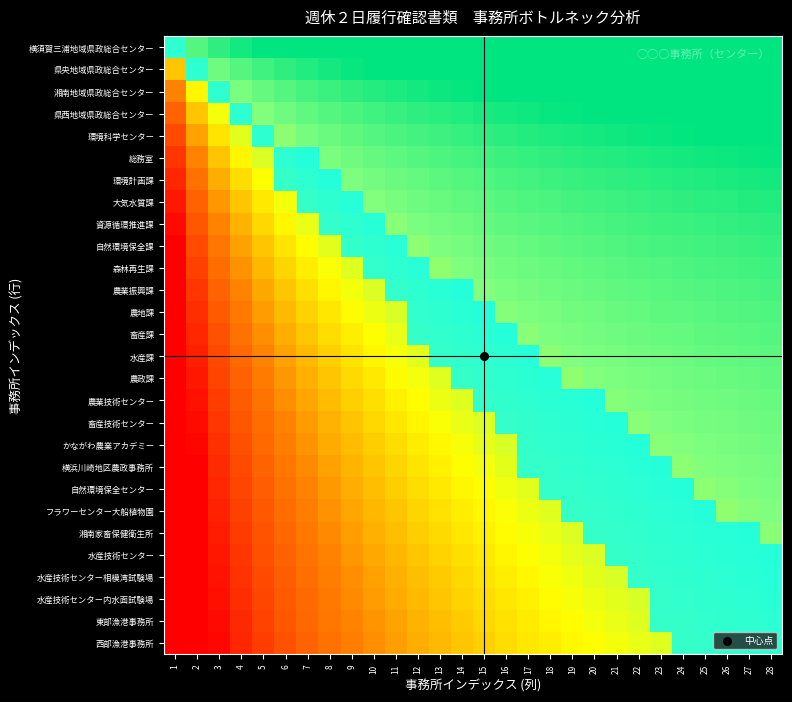

Reading left to right, list all the values displayed in this chart.

横須賀三浦地域県政総合センター: 1=1.0	2=2.0	3=3.0	4=4.0	5=5.0	6=6.0	7=7.0	8=8.0	9=9.0	10=10.0	11=11.0	12=12.0	13=13.0	14=14.0	15=15.0	16=16.0	17=17.0	18=18.0	19=19.0	20=20.0	21=21.0	22=22.0	23=23.0	24=24.0	25=25.0	26=26.0	27=27.0	28=28.0
県央地域県政総合センター: 1=0.5	2=1.0	3=1.5	4=2.0	5=2.5	6=3.0	7=3.5	8=4.0	9=4.5	10=5.0	11=5.5	12=6.0	13=6.5	14=7.0	15=7.5	16=8.0	17=8.5	18=9.0	19=9.5	20=10.0	21=10.5	22=11.0	23=11.5	24=12.0	25=12.5	26=13.0	27=13.5	28=14.0
湘南地域県政総合センター: 1=0.3	2=0.7	3=1.0	4=1.3	5=1.7	6=2.0	7=2.3	8=2.7	9=3.0	10=3.3	11=3.7	12=4.0	13=4.3	14=4.7	15=5.0	16=5.3	17=5.7	18=6.0	19=6.3	20=6.7	21=7.0	22=7.3	23=7.7	24=8.0	25=8.3	26=8.7	27=9.0	28=9.3
県西地域県政総合センター: 1=0.2	2=0.5	3=0.8	4=1.0	5=1.2	6=1.5	7=1.8	8=2.0	9=2.2	10=2.5	11=2.8	12=3.0	13=3.2	14=3.5	15=3.8	16=4.0	17=4.2	18=4.5	19=4.8	20=5.0	21=5.2	22=5.5	23=5.8	24=6.0	25=6.2	26=6.5	27=6.8	28=7.0
環境科学センター: 1=0.2	2=0.4	3=0.6	4=0.8	5=1.0	6=1.2	7=1.4	8=1.6	9=1.8	10=2.0	11=2.2	12=2.4	13=2.6	14=2.8	15=3.0	16=3.2	17=3.4	18=3.6	19=3.8	20=4.0	21=4.2	22=4.4	23=4.6	24=4.8	25=5.0	26=5.2	27=5.4	28=5.6
総務室: 1=0.2	2=0.3	3=0.5	4=0.7	5=0.8	6=1.0	7=1.2	8=1.3	9=1.5	10=1.7	11=1.8	12=2.0	13=2.2	14=2.3	15=2.5	16=2.7	17=2.8	18=3.0	19=3.2	20=3.3	21=3.5	22=3.7	23=3.8	24=4.0	25=4.2	26=4.3	27=4.5	28=4.7
環境計画課: 1=0.1	2=0.3	3=0.4	4=0.6	5=0.7	6=0.9	7=1.0	8=1.1	9=1.3	10=1.4	11=1.6	12=1.7	13=1.9	14=2.0	15=2.1	16=2.3	17=2.4	18=2.6	19=2.7	20=2.9	21=3.0	22=3.1	23=3.3	24=3.4	25=3.6	26=3.7	27=3.9	28=4.0
大気水質課: 1=0.1	2=0.2	3=0.4	4=0.5	5=0.6	6=0.8	7=0.9	8=1.0	9=1.1	10=1.2	11=1.4	12=1.5	13=1.6	14=1.8	15=1.9	16=2.0	17=2.1	18=2.2	19=2.4	20=2.5	21=2.6	22=2.8	23=2.9	24=3.0	25=3.1	26=3.2	27=3.4	28=3.5
資源循環推進課: 1=0.1	2=0.2	3=0.3	4=0.4	5=0.6	6=0.7	7=0.8	8=0.9	9=1.0	10=1.1	11=1.2	12=1.3	13=1.4	14=1.6	15=1.7	16=1.8	17=1.9	18=2.0	19=2.1	20=2.2	21=2.3	22=2.4	23=2.6	24=2.7	25=2.8	26=2.9	27=3.0	28=3.1
自然環境保全課: 1=0.1	2=0.2	3=0.3	4=0.4	5=0.5	6=0.6	7=0.7	8=0.8	9=0.9	10=1.0	11=1.1	12=1.2	13=1.3	14=1.4	15=1.5	16=1.6	17=1.7	18=1.8	19=1.9	20=2.0	21=2.1	22=2.2	23=2.3	24=2.4	25=2.5	26=2.6	27=2.7	28=2.8
森林再生課: 1=0.1	2=0.2	3=0.3	4=0.4	5=0.5	6=0.5	7=0.6	8=0.7	9=0.8	10=0.9	11=1.0	12=1.1	13=1.2	14=1.3	15=1.4	16=1.5	17=1.5	18=1.6	19=1.7	20=1.8	21=1.9	22=2.0	23=2.1	24=2.2	25=2.3	26=2.4	27=2.5	28=2.5
農業振興課: 1=0.1	2=0.2	3=0.2	4=0.3	5=0.4	6=0.5	7=0.6	8=0.7	9=0.8	10=0.8	11=0.9	12=1.0	13=1.1	14=1.2	15=1.2	16=1.3	17=1.4	18=1.5	19=1.6	20=1.7	21=1.8	22=1.8	23=1.9	24=2.0	25=2.1	26=2.2	27=2.2	28=2.3
農地課: 1=0.1	2=0.2	3=0.2	4=0.3	5=0.4	6=0.5	7=0.5	8=0.6	9=0.7	10=0.8	11=0.8	12=0.9	13=1.0	14=1.1	15=1.2	16=1.2	17=1.3	18=1.4	19=1.5	20=1.5	21=1.6	22=1.7	23=1.8	24=1.8	25=1.9	26=2.0	27=2.1	28=2.2
畜産課: 1=0.1	2=0.1	3=0.2	4=0.3	5=0.4	6=0.4	7=0.5	8=0.6	9=0.6	10=0.7	11=0.8	12=0.9	13=0.9	14=1.0	15=1.1	16=1.1	17=1.2	18=1.3	19=1.4	20=1.4	21=1.5	22=1.6	23=1.6	24=1.7	25=1.8	26=1.9	27=1.9	28=2.0
水産課: 1=0.1	2=0.1	3=0.2	4=0.3	5=0.3	6=0.4	7=0.5	8=0.5	9=0.6	10=0.7	11=0.7	12=0.8	13=0.9	14=0.9	15=1.0	16=1.1	17=1.1	18=1.2	19=1.3	20=1.3	21=1.4	22=1.5	23=1.5	24=1.6	25=1.7	26=1.7	27=1.8	28=1.9
農政課: 1=0.1	2=0.1	3=0.2	4=0.2	5=0.3	6=0.4	7=0.4	8=0.5	9=0.6	10=0.6	11=0.7	12=0.8	13=0.8	14=0.9	15=0.9	16=1.0	17=1.1	18=1.1	19=1.2	20=1.2	21=1.3	22=1.4	23=1.4	24=1.5	25=1.6	26=1.6	27=1.7	28=1.8
農業技術センター: 1=0.1	2=0.1	3=0.2	4=0.2	5=0.3	6=0.4	7=0.4	8=0.5	9=0.5	10=0.6	11=0.6	12=0.7	13=0.8	14=0.8	15=0.9	16=0.9	17=1.0	18=1.1	19=1.1	20=1.2	21=1.2	22=1.3	23=1.4	24=1.4	25=1.5	26=1.5	27=1.6	28=1.6
畜産技術センター: 1=0.1	2=0.1	3=0.2	4=0.2	5=0.3	6=0.3	7=0.4	8=0.4	9=0.5	10=0.6	11=0.6	12=0.7	13=0.7	14=0.8	15=0.8	16=0.9	17=0.9	18=1.0	19=1.1	20=1.1	21=1.2	22=1.2	23=1.3	24=1.3	25=1.4	26=1.4	27=1.5	28=1.6
かながわ農業アカデミー: 1=0.1	2=0.1	3=0.2	4=0.2	5=0.3	6=0.3	7=0.4	8=0.4	9=0.5	10=0.5	11=0.6	12=0.6	13=0.7	14=0.7	15=0.8	16=0.8	17=0.9	18=0.9	19=1.0	20=1.1	21=1.1	22=1.2	23=1.2	24=1.3	25=1.3	26=1.4	27=1.4	28=1.5
横浜川崎地区農政事務所: 1=0.1	2=0.1	3=0.1	4=0.2	5=0.2	6=0.3	7=0.3	8=0.4	9=0.5	10=0.5	11=0.6	12=0.6	13=0.7	14=0.7	15=0.8	16=0.8	17=0.8	18=0.9	19=0.9	20=1.0	21=1.1	22=1.1	23=1.1	24=1.2	25=1.2	26=1.3	27=1.4	28=1.4
自然環境保全センター: 1=0.0	2=0.1	3=0.1	4=0.2	5=0.2	6=0.3	7=0.3	8=0.4	9=0.4	10=0.5	11=0.5	12=0.6	13=0.6	14=0.7	15=0.7	16=0.8	17=0.8	18=0.9	19=0.9	20=1.0	21=1.0	22=1.0	23=1.1	24=1.1	25=1.2	26=1.2	27=1.3	28=1.3
フラワーセンター大船植物園: 1=0.0	2=0.1	3=0.1	4=0.2	5=0.2	6=0.3	7=0.3	8=0.4	9=0.4	10=0.5	11=0.5	12=0.5	13=0.6	14=0.6	15=0.7	16=0.7	17=0.8	18=0.8	19=0.9	20=0.9	21=1.0	22=1.0	23=1.0	24=1.1	25=1.1	26=1.2	27=1.2	28=1.3
湘南家畜保健衛生所: 1=0.0	2=0.1	3=0.1	4=0.2	5=0.2	6=0.3	7=0.3	8=0.3	9=0.4	10=0.4	11=0.5	12=0.5	13=0.6	14=0.6	15=0.7	16=0.7	17=0.7	18=0.8	19=0.8	20=0.9	21=0.9	22=1.0	23=1.0	24=1.0	25=1.1	26=1.1	27=1.2	28=1.2
水産技術センター: 1=0.0	2=0.1	3=0.1	4=0.2	5=0.2	6=0.2	7=0.3	8=0.3	9=0.4	10=0.4	11=0.5	12=0.5	13=0.5	14=0.6	15=0.6	16=0.7	17=0.7	18=0.8	19=0.8	20=0.8	21=0.9	22=0.9	23=1.0	24=1.0	25=1.0	26=1.1	27=1.1	28=1.2
水産技術センター相模湾試験場: 1=0.0	2=0.1	3=0.1	4=0.2	5=0.2	6=0.2	7=0.3	8=0.3	9=0.4	10=0.4	11=0.4	12=0.5	13=0.5	14=0.6	15=0.6	16=0.6	17=0.7	18=0.7	19=0.8	20=0.8	21=0.8	22=0.9	23=0.9	24=1.0	25=1.0	26=1.0	27=1.1	28=1.1
水産技術センター内水面試験場: 1=0.0	2=0.1	3=0.1	4=0.2	5=0.2	6=0.2	7=0.3	8=0.3	9=0.3	10=0.4	11=0.4	12=0.5	13=0.5	14=0.5	15=0.6	16=0.6	17=0.7	18=0.7	19=0.7	20=0.8	21=0.8	22=0.8	23=0.9	24=0.9	25=1.0	26=1.0	27=1.0	28=1.1
東部漁港事務所: 1=0.0	2=0.1	3=0.1	4=0.1	5=0.2	6=0.2	7=0.3	8=0.3	9=0.3	10=0.4	11=0.4	12=0.4	13=0.5	14=0.5	15=0.6	16=0.6	17=0.6	18=0.7	19=0.7	20=0.7	21=0.8	22=0.8	23=0.9	24=0.9	25=0.9	26=1.0	27=1.0	28=1.0
西部漁港事務所: 1=0.0	2=0.1	3=0.1	4=0.1	5=0.2	6=0.2	7=0.2	8=0.3	9=0.3	10=0.4	11=0.4	12=0.4	13=0.5	14=0.5	15=0.5	16=0.6	17=0.6	18=0.6	19=0.7	20=0.7	21=0.8	22=0.8	23=0.8	24=0.9	25=0.9	26=0.9	27=1.0	28=1.0